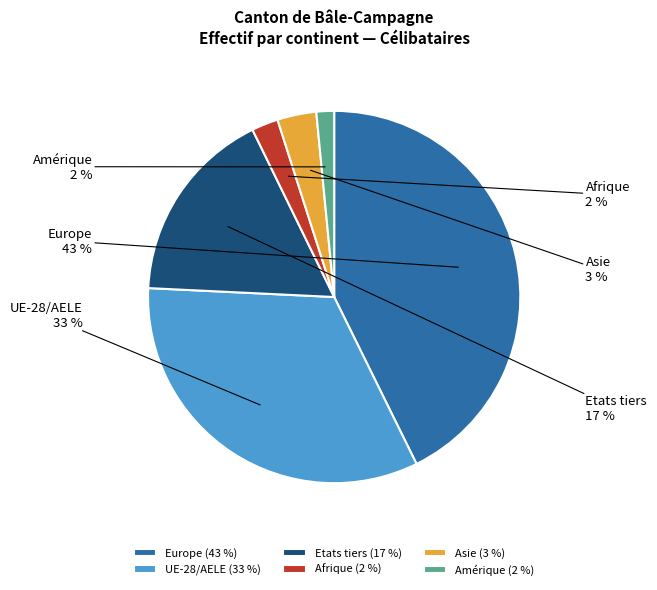

Does Europe account for over 50% of the chart?

No